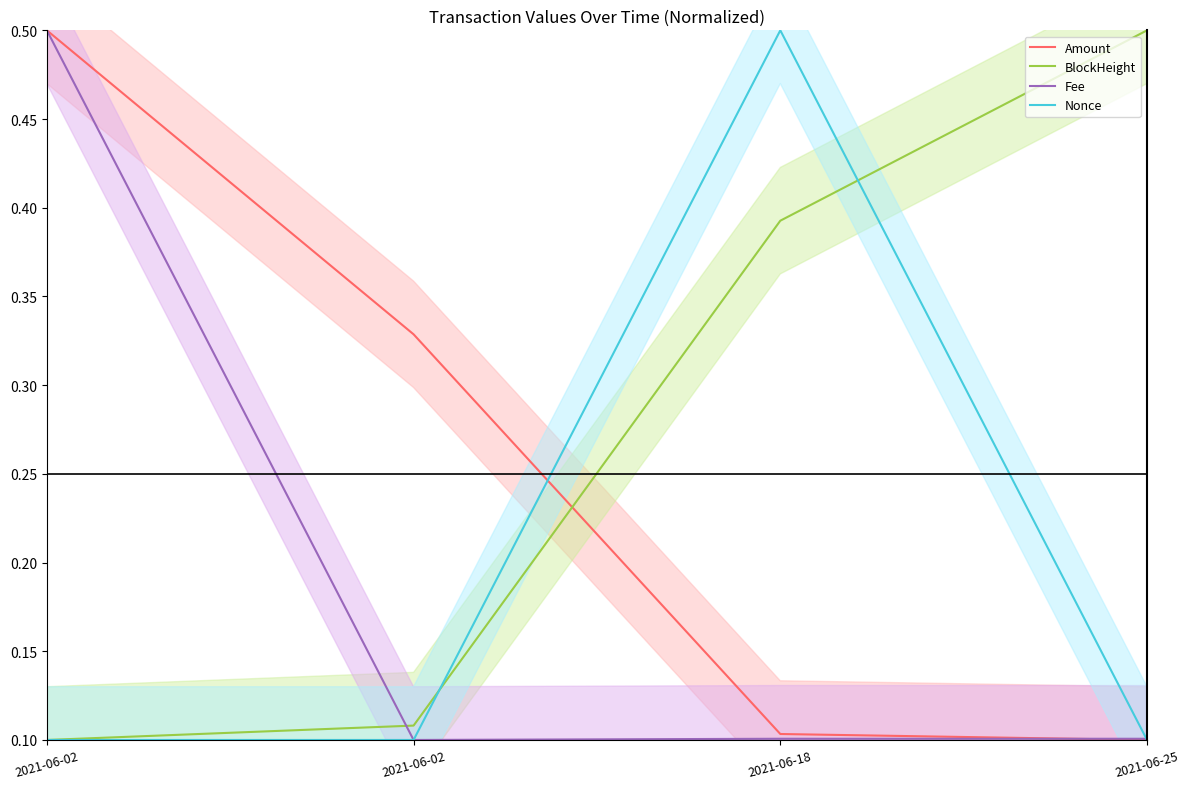

True or false: BlockHeight has more than 1 points higher than both neighbors.

False